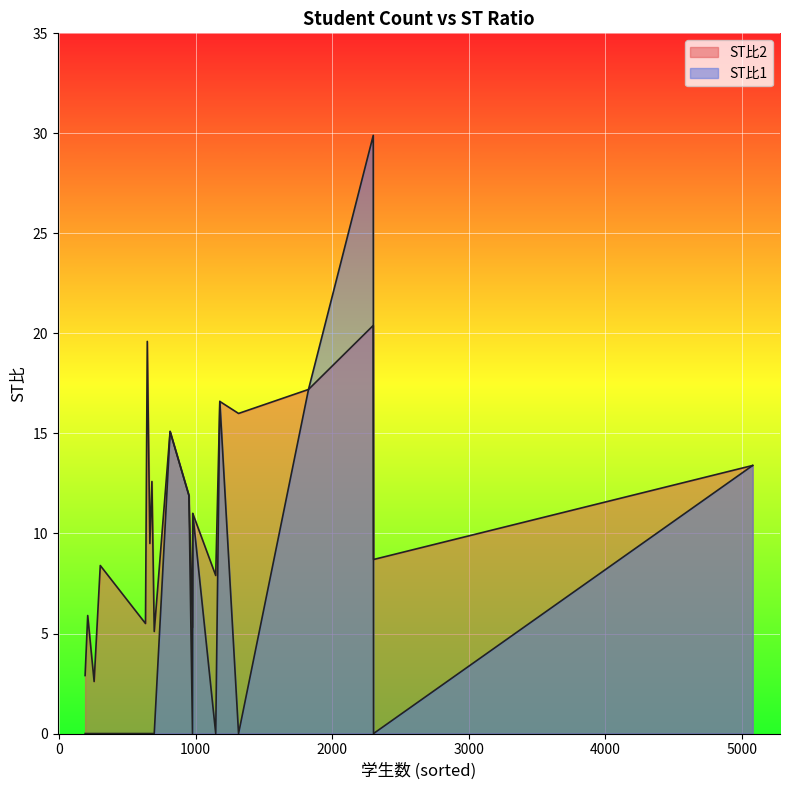

True or false: ST比2 has a value of 4.5 at 1148.

False